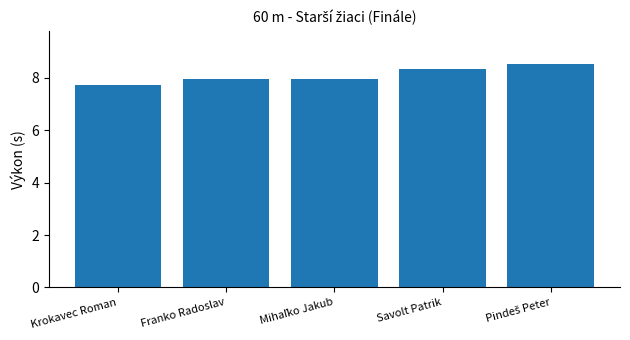

What is the label of the 2nd bar from the left?

Franko Radoslav